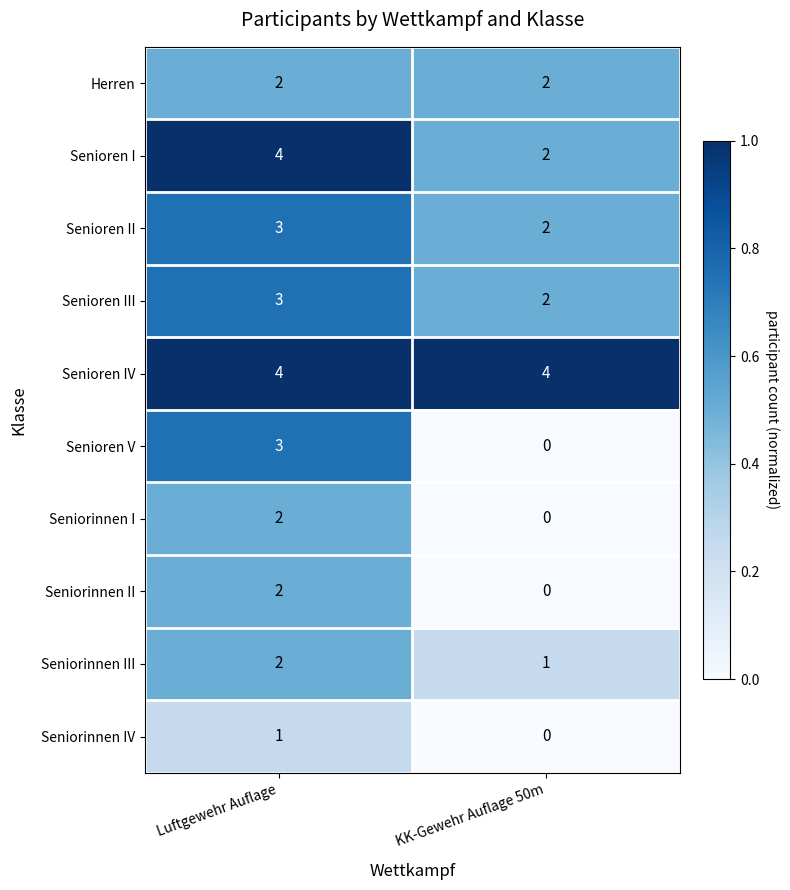

What is the sum of all Senioren V values?

3